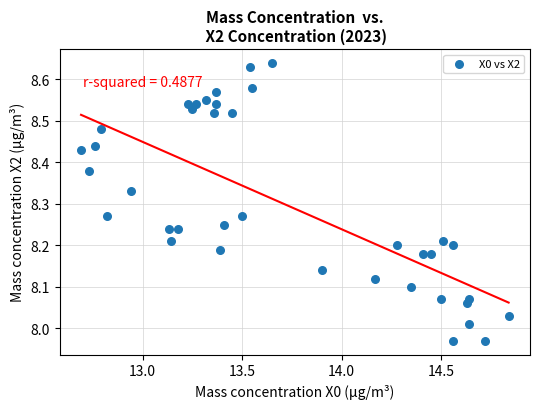

What is the range of Y values (max minus min)?

0.7